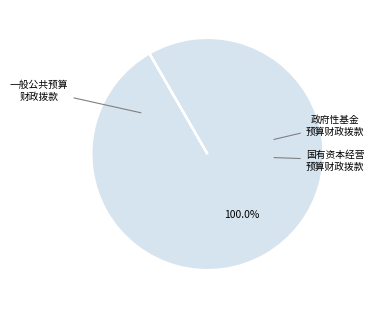

Rank the categories by value from lowest to highest.

政府性基金预算财政拨款, 国有资本经营预算财政拨款, 一般公共预算财政拨款